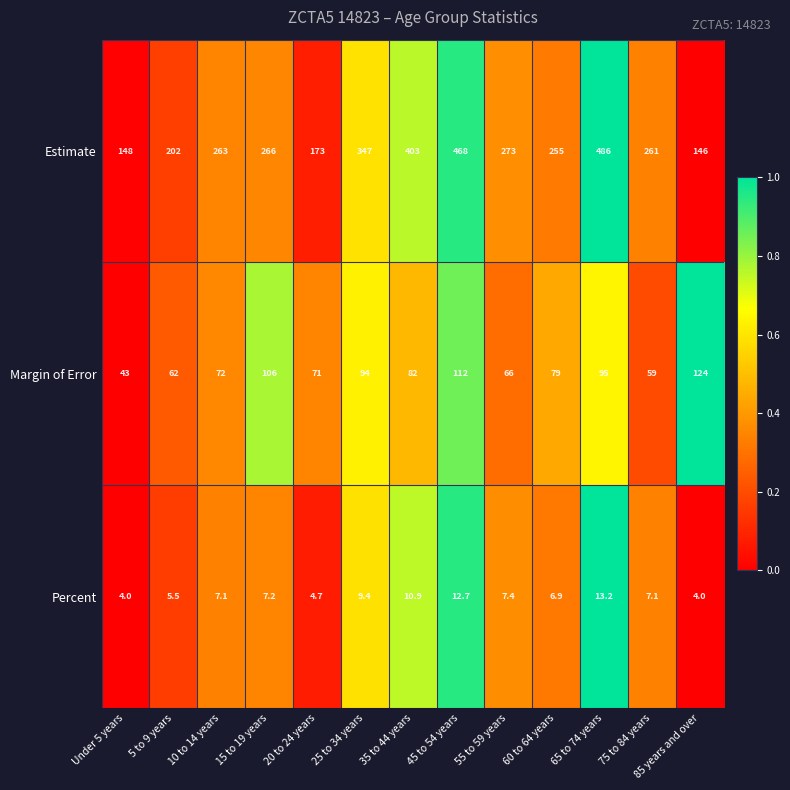

What value does the Percent series have at 75 to 84 years?

7.1